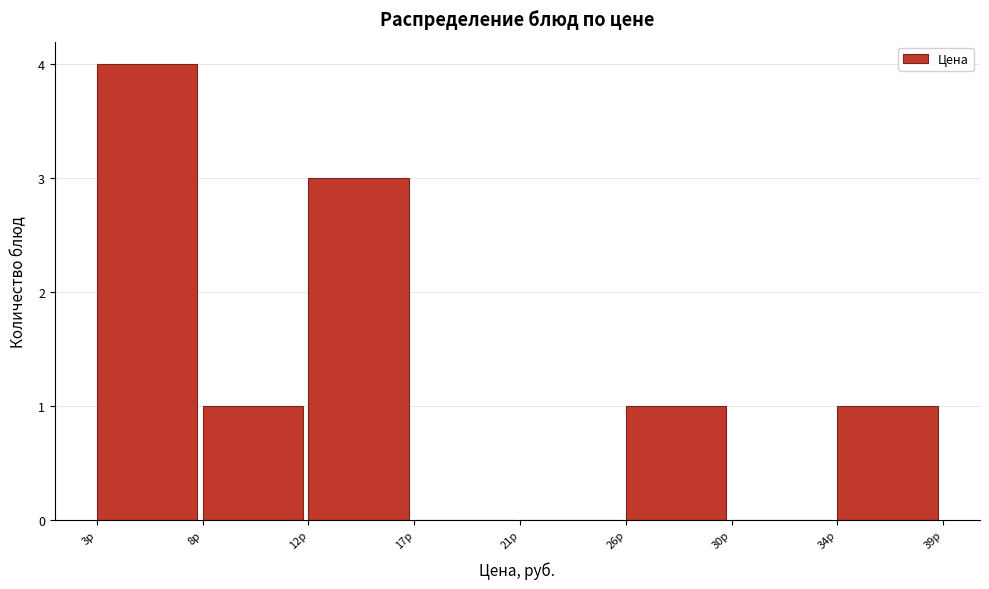

Reading right to left, what are all the values shown in this chart?

34р=1	30р=0	26р=1	21р=0	17р=0	12р=3	8р=1	3р=4